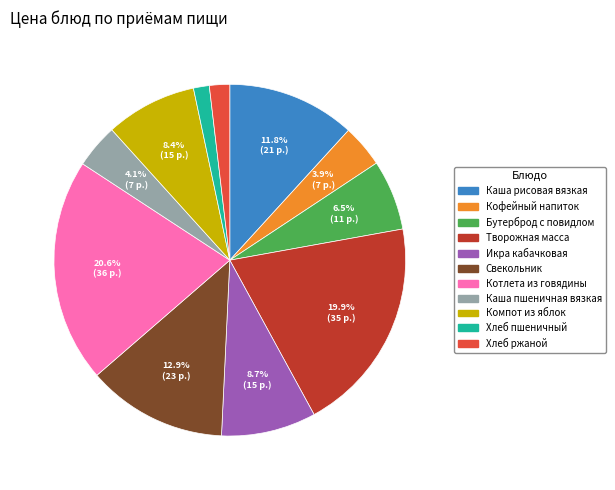

To the nearest percent, what is the difference between the Икра кабачковая and Бутерброд с повидлом slice percentages?

2%